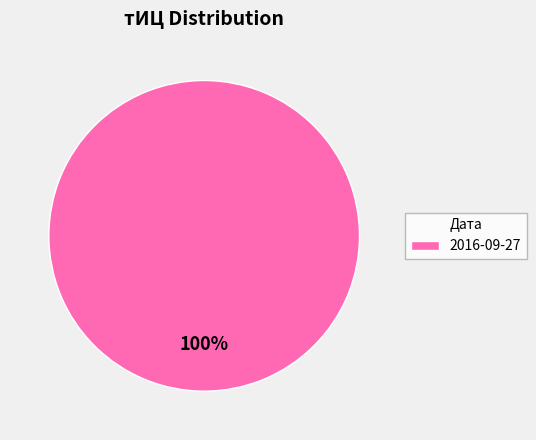

True or false: 2016-09-27 accounts for 100% of the total.

True